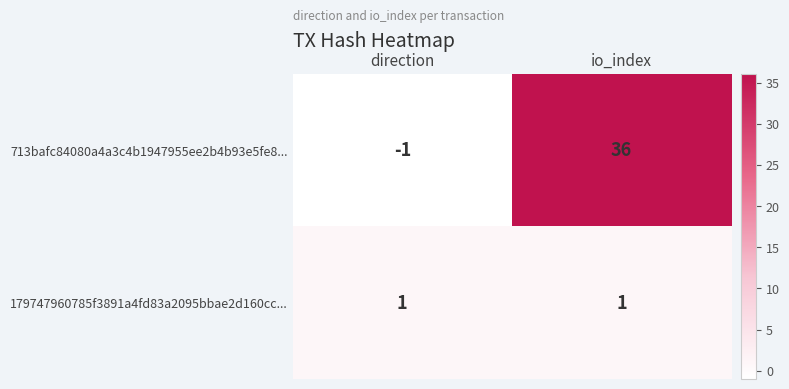

True or false: 713bafc84080a4a3c4b1947955ee2b4b93e5fe8... has a value of 19 at io_index.

False